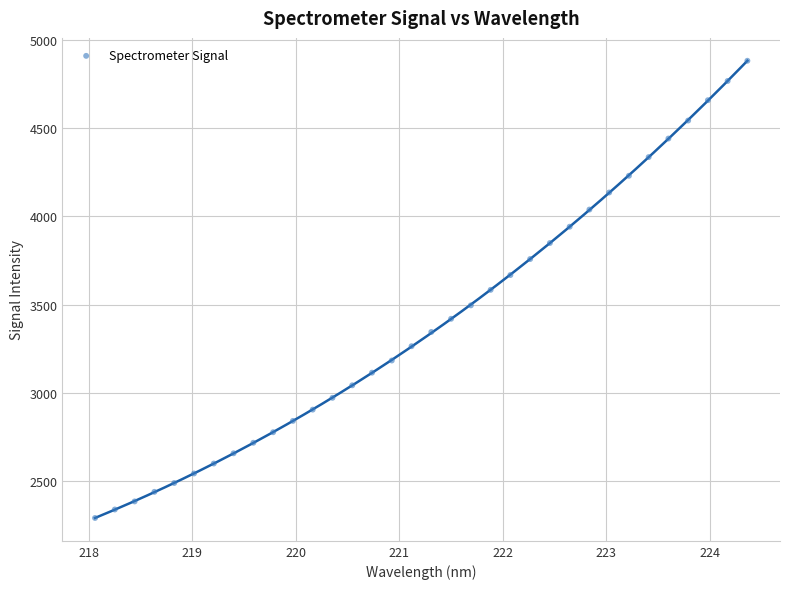

What is the range of Y values (max minus min)?

2590.6